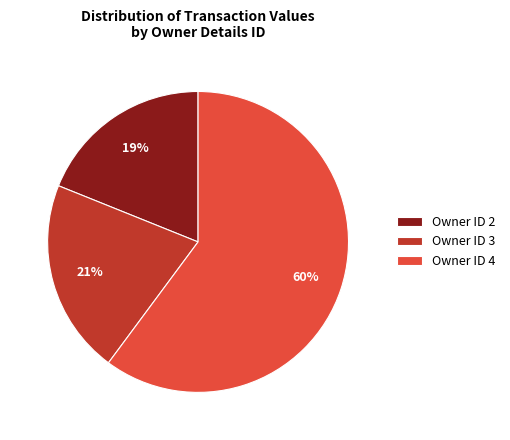

Count the number of slices in the pie.

3